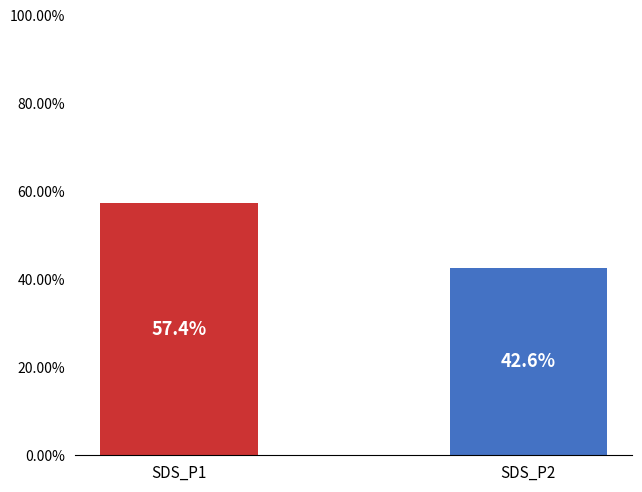

Does the chart contain any negative values?

No